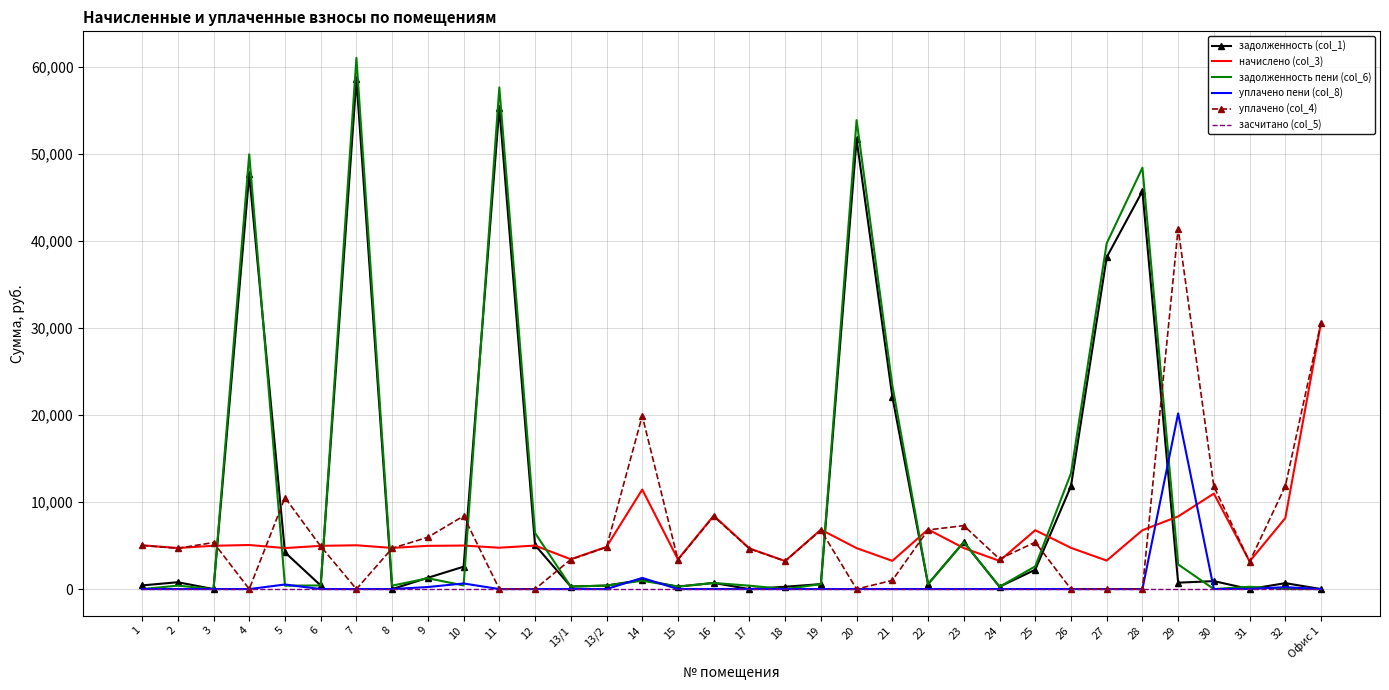

The уплачено пени (col_8) series shows -6106.5 at 25. True or false?

False